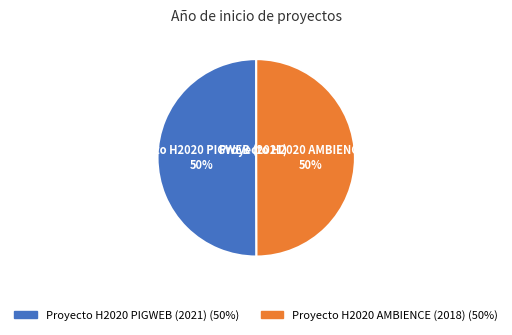

What is the ratio of the value at Proyecto H2020 PIGWEB (2021) to the value at Proyecto H2020 AMBIENCE (2018)?

1.0